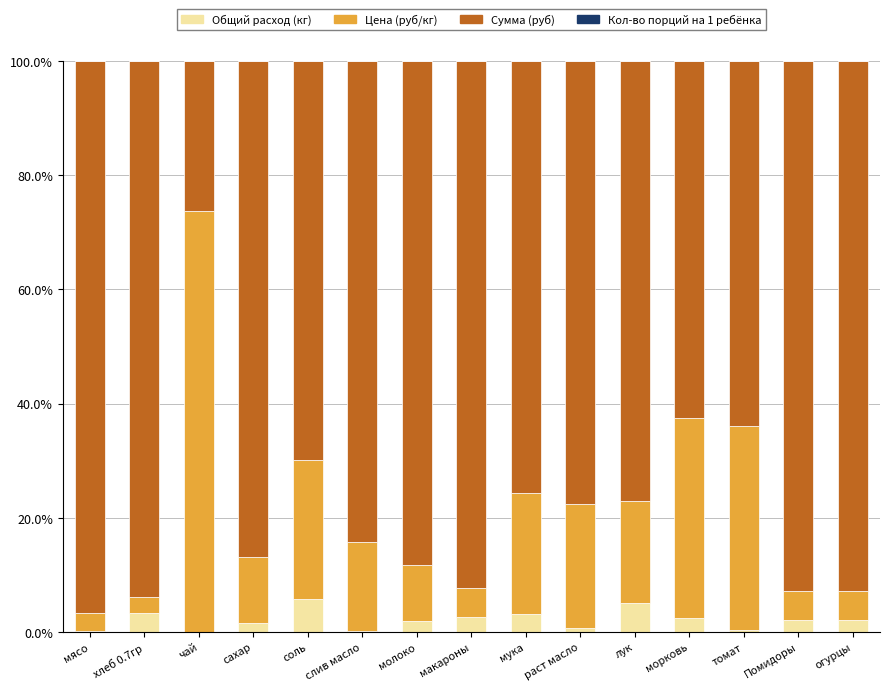

What is the maximum value for Общий расход (кг)?

5.8